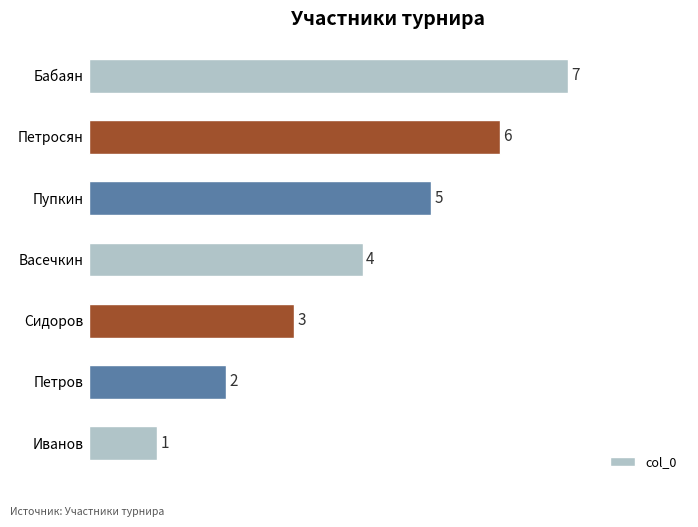

List the labels in order of value, largest first.

Бабаян, Петросян, Пупкин, Васечкин, Сидоров, Петров, Иванов